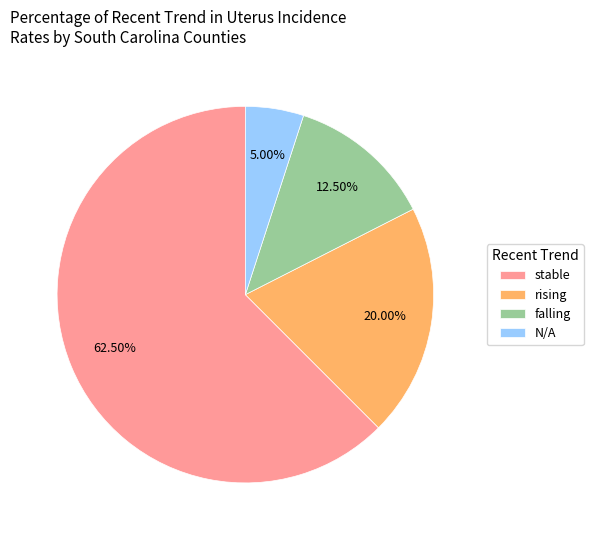

What percentage is NOT represented by stable?

37.5%